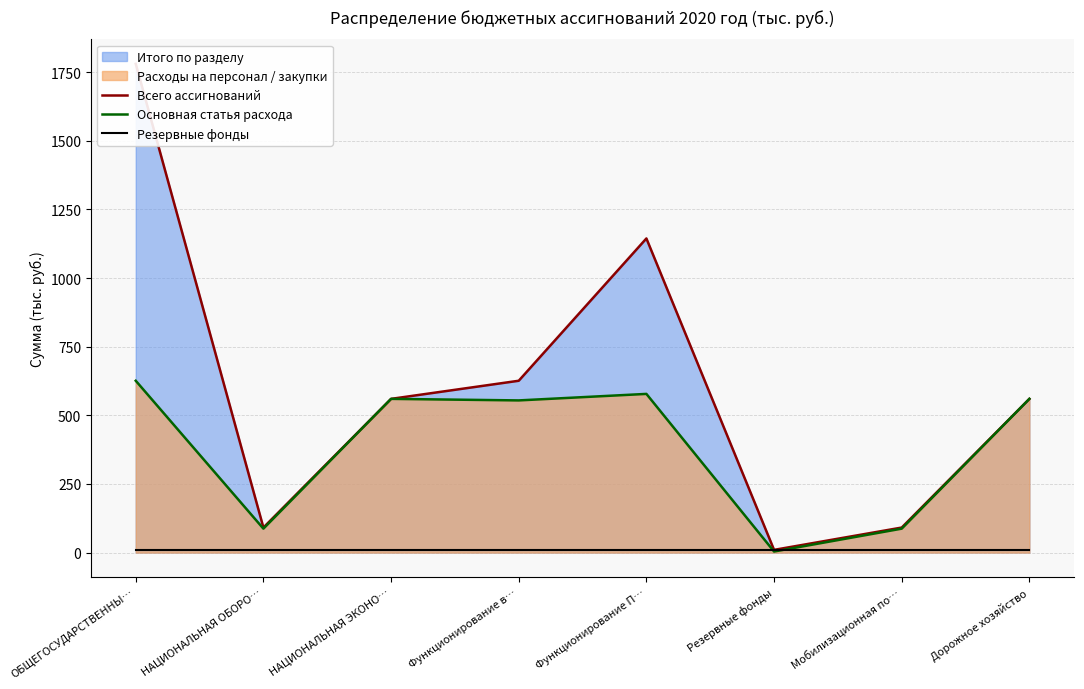

How many lines are shown in the chart?

3